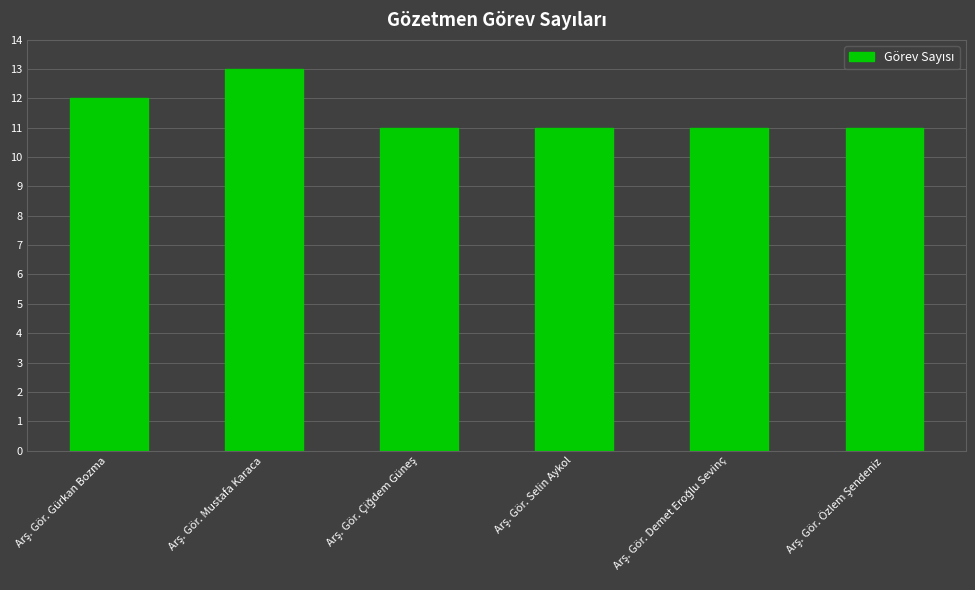

What is the average value?

12